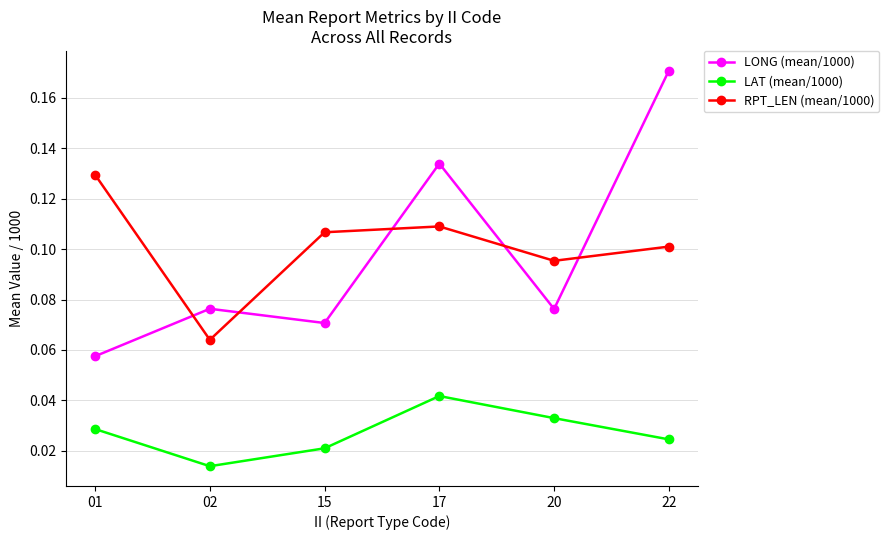

True or false: LAT (mean/1000) and RPT_LEN (mean/1000) intersect in this chart.

False